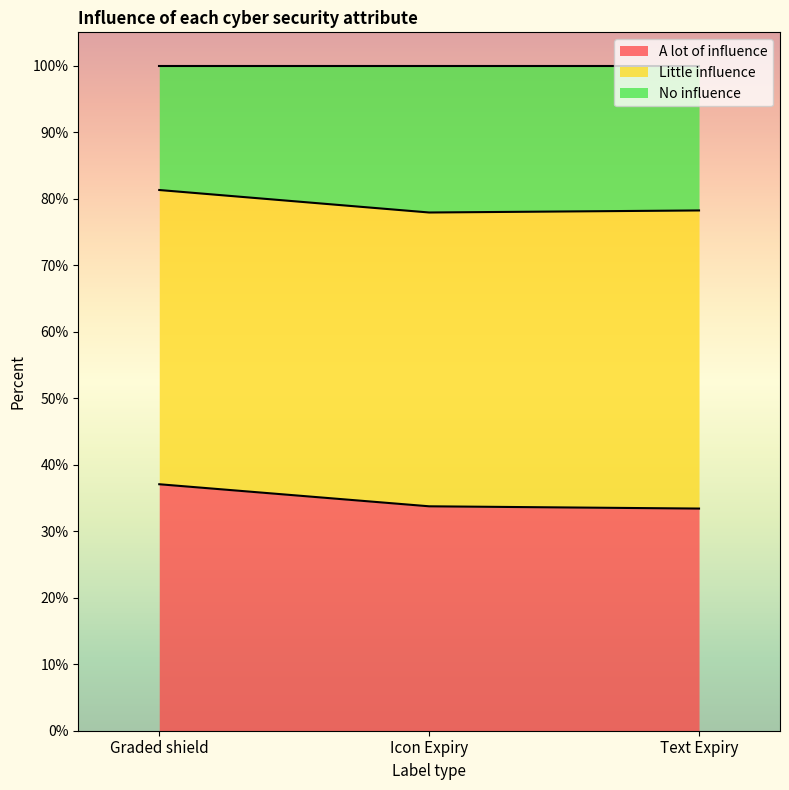

Does the chart display data point markers on the line(s)?

No